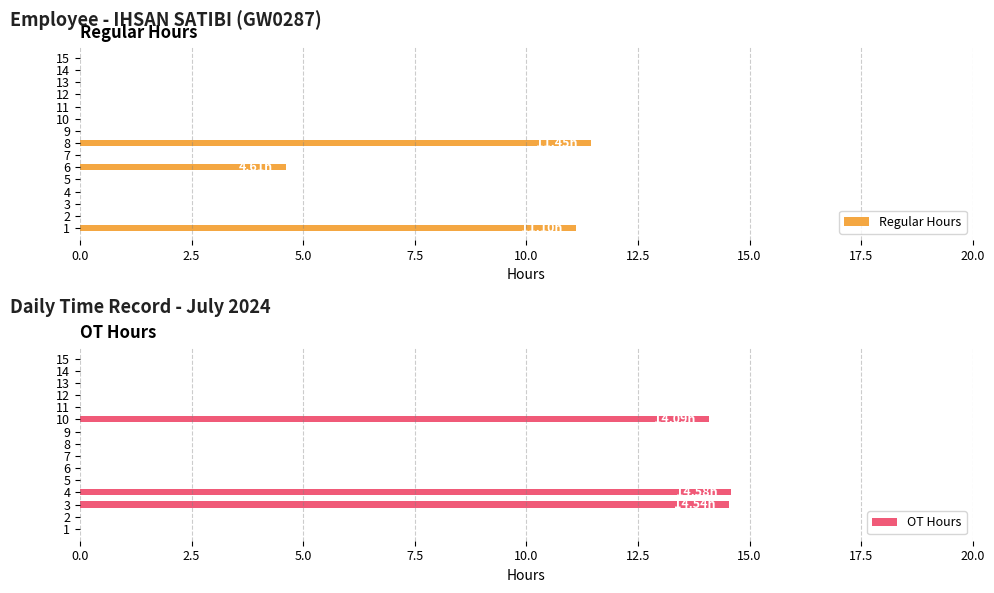

How many groups of bars are there?

15